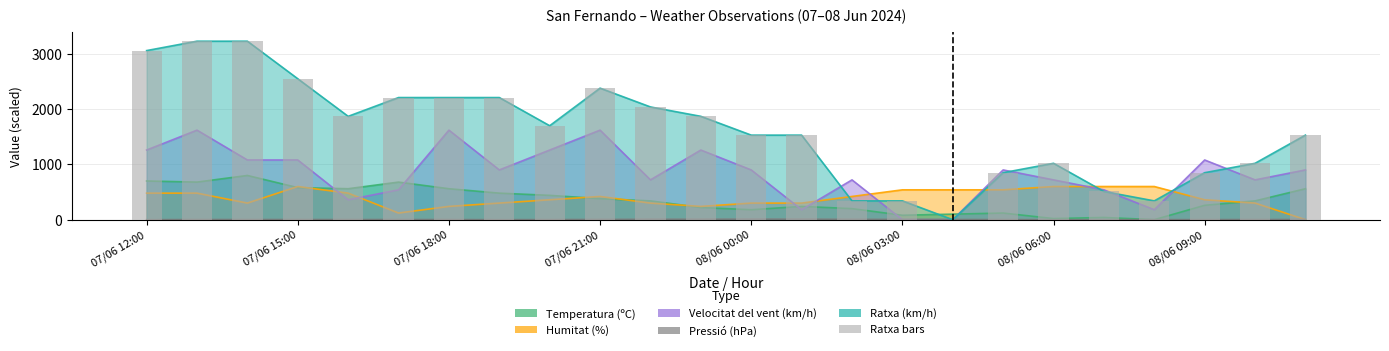

The chart shows a value of 1419 at 08/06 09:00. True or false?

False